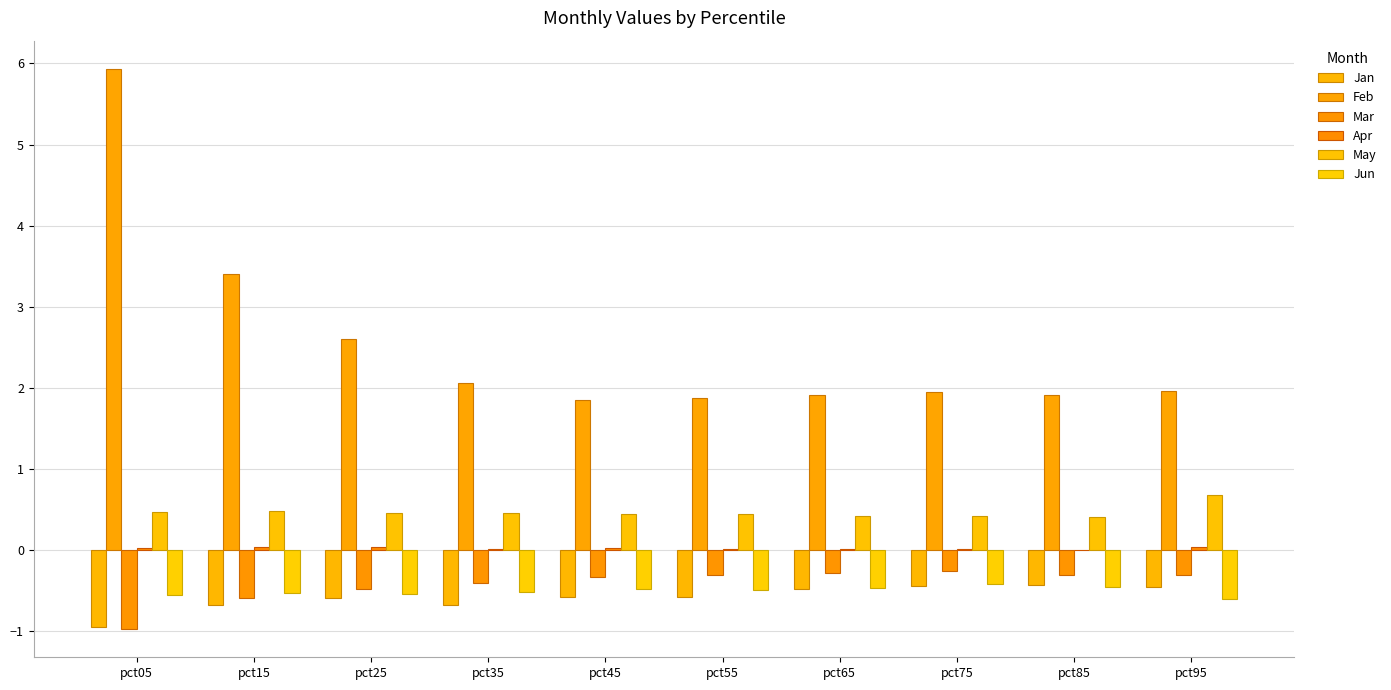

What is the total value across all series at pct45?

0.9